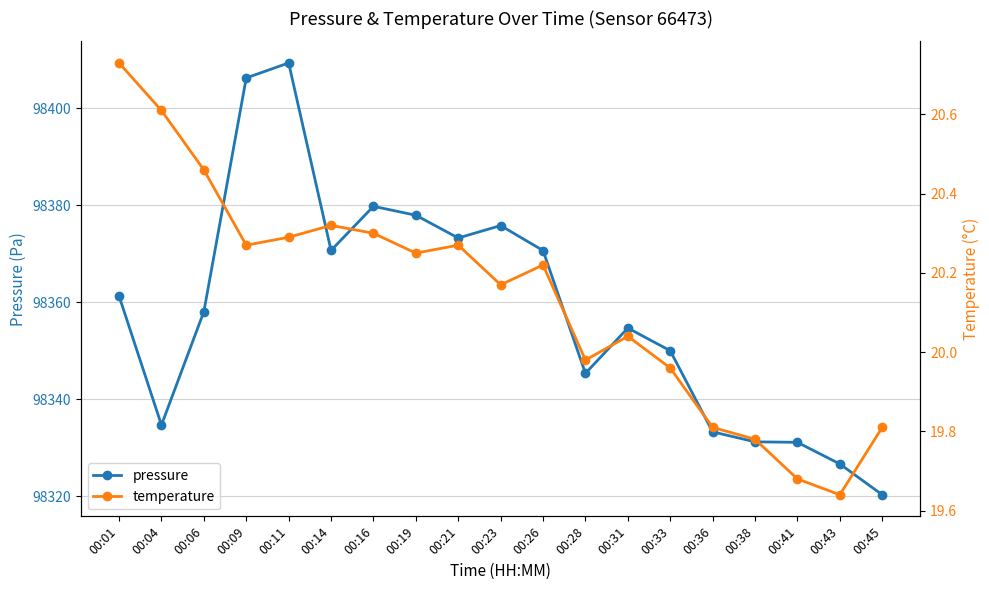

What is the minimum value shown in the chart?

19.6